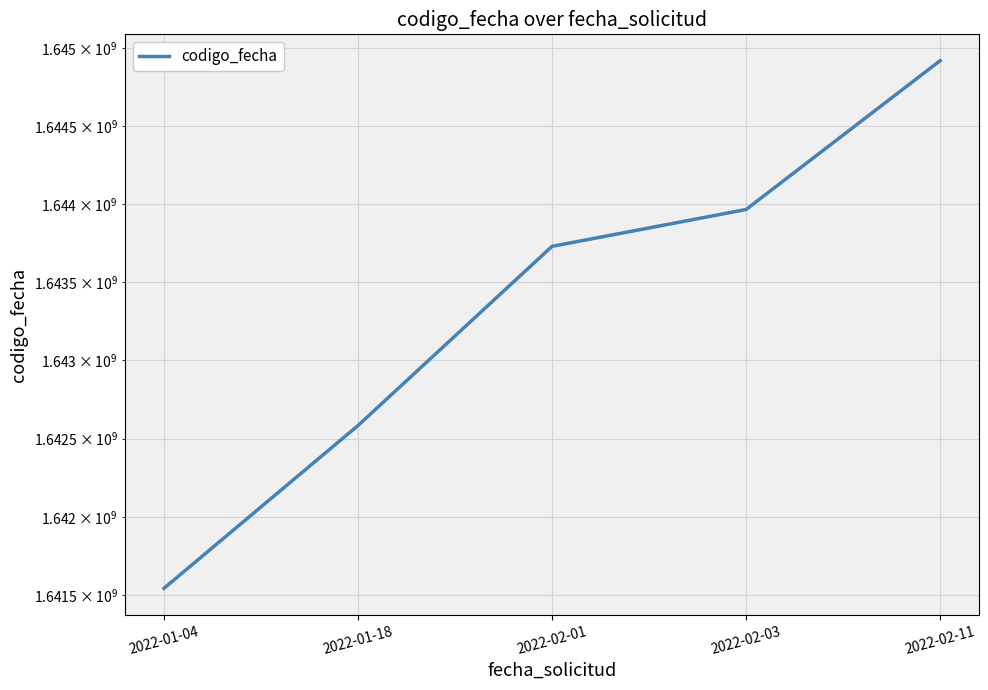

What position from the left is 2022-02-01?

3